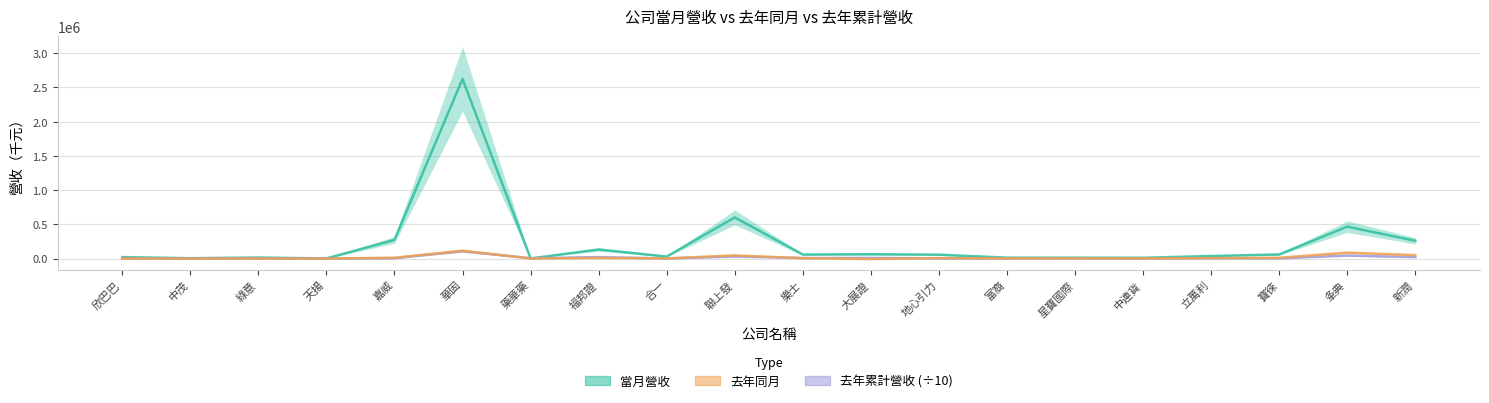

How many interior local valleys does the 去年同月 series have?

5